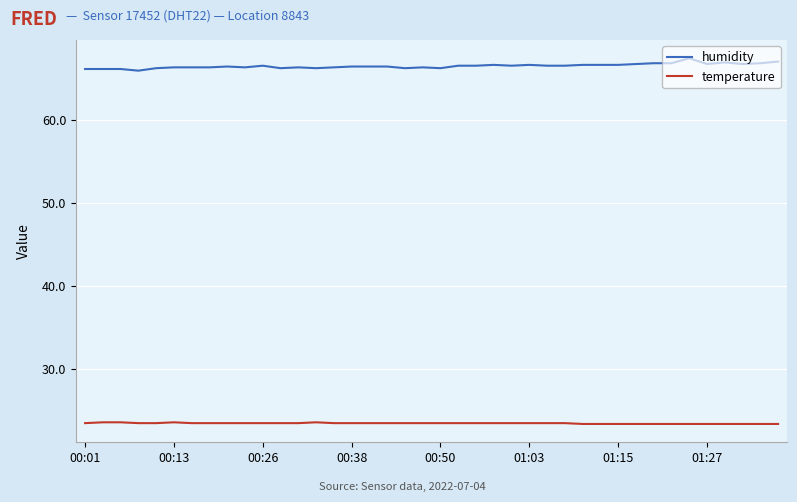

What is the highest value of the temperature series?

23.5